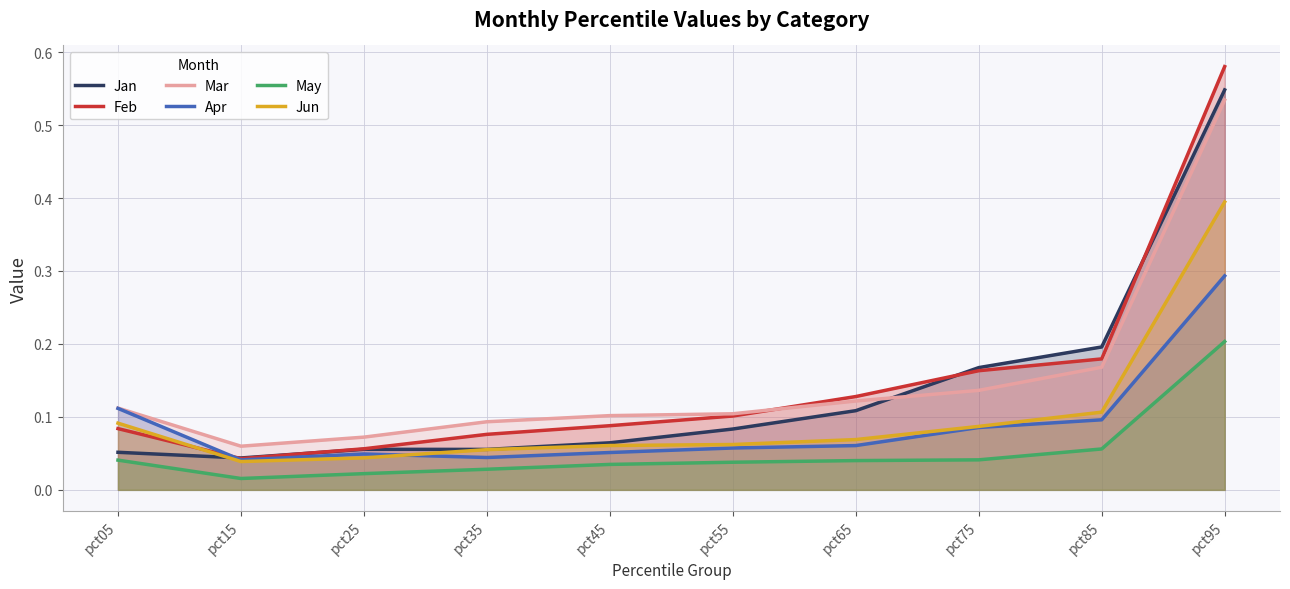

Between pct25 and pct45, which series saw the biggest shift?

Feb